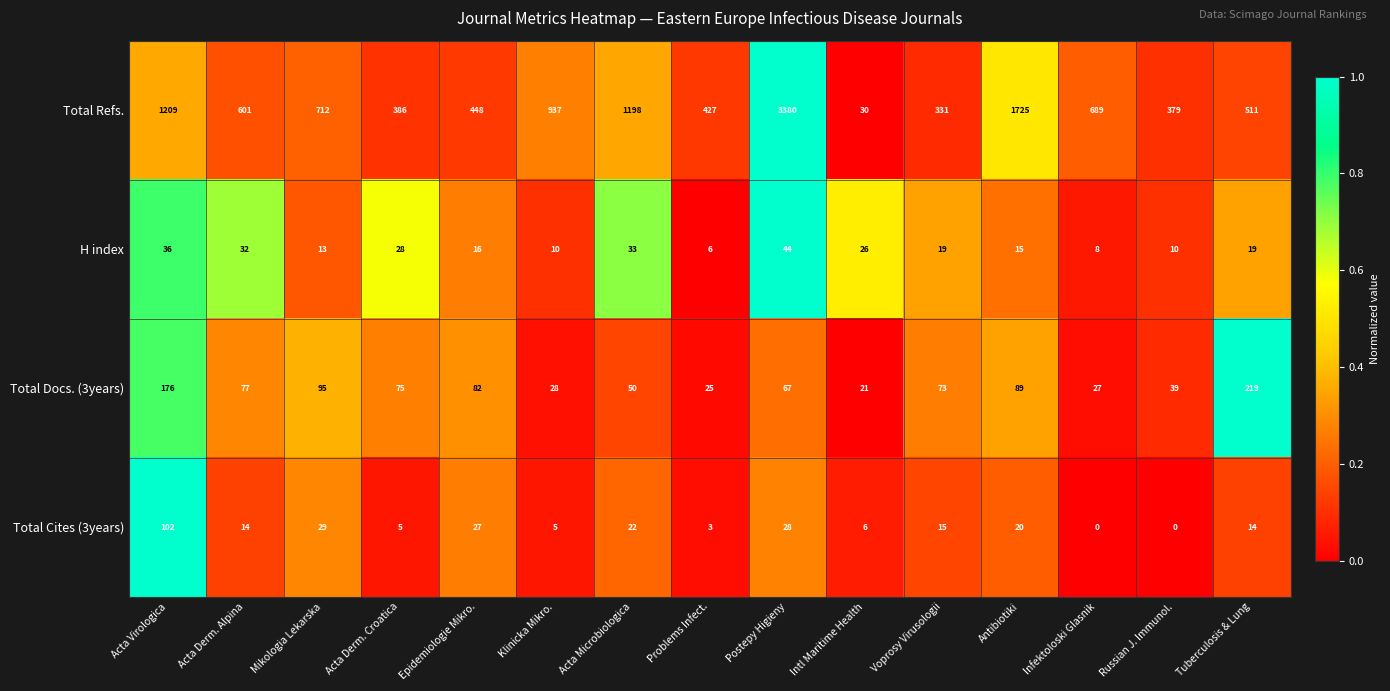

How many data points in Total Cites (3years) are less than 14?

6